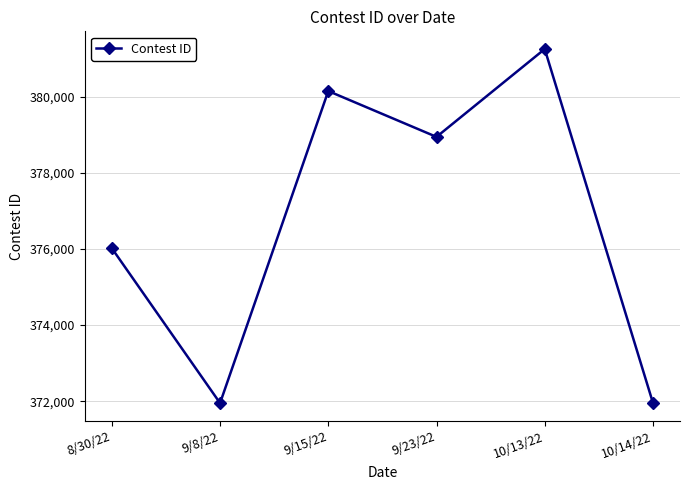

The chart shows a value of 210820 at 10/14/22. True or false?

False